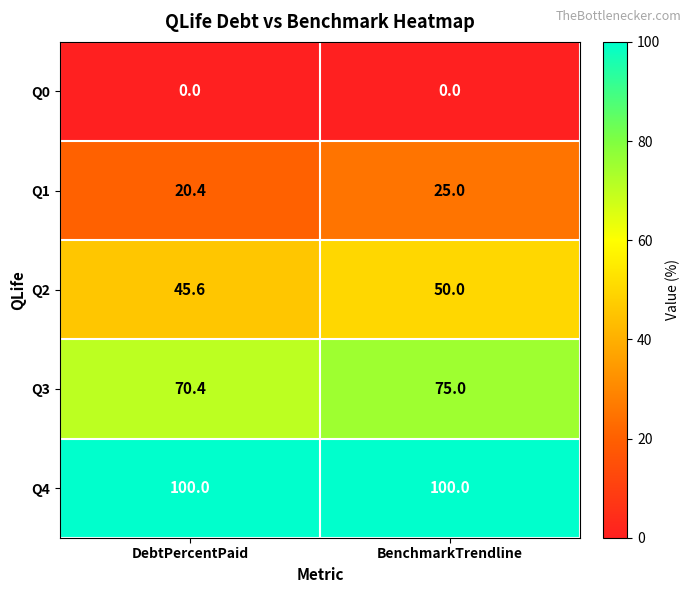

At which label does Q2 reach its minimum?

DebtPercentPaid